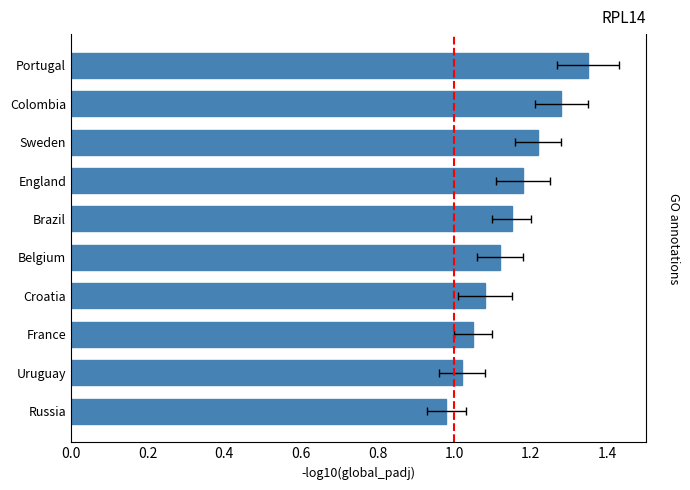

Are the bars horizontal?

Yes